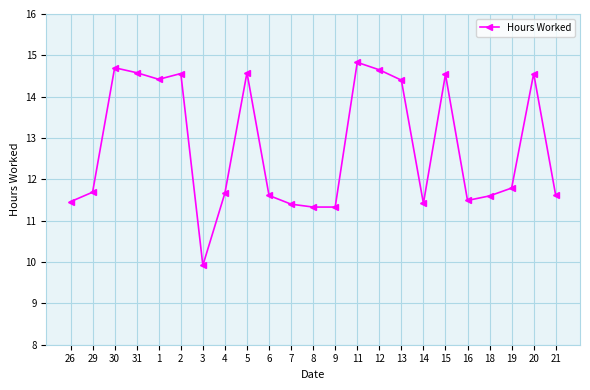

Where is the data nearest to the value 12?

19